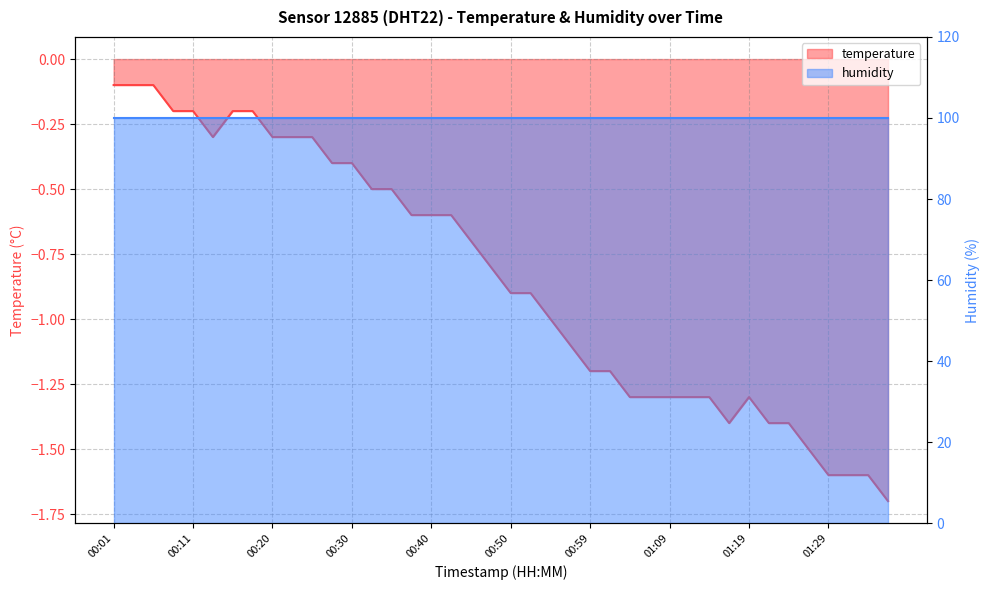

At which label is the value closest to 0?

00:01